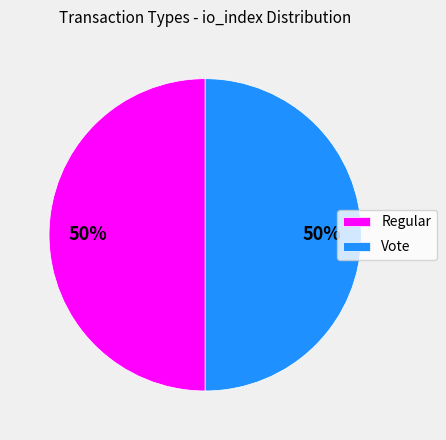

The Vote slice represents 38% of the pie. True or false?

False